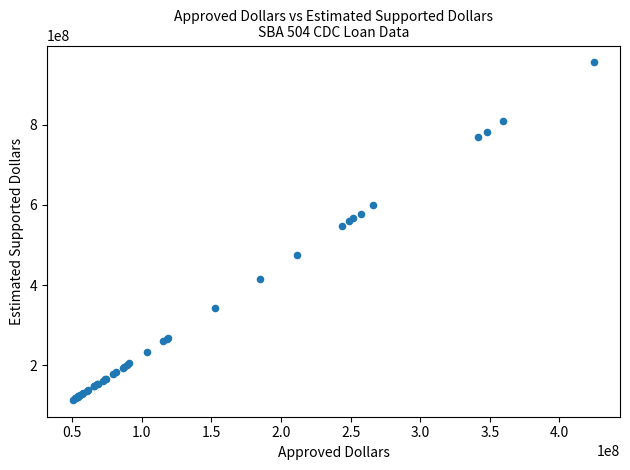

What Y value in the scatter plot is closest to 534771000?

547773750